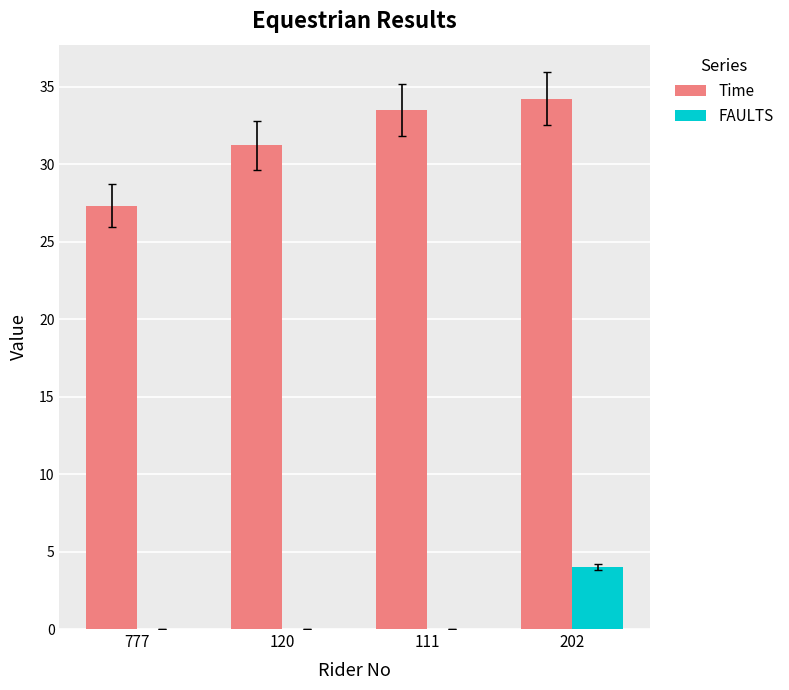

Which series has the largest range (max minus min)?

Time